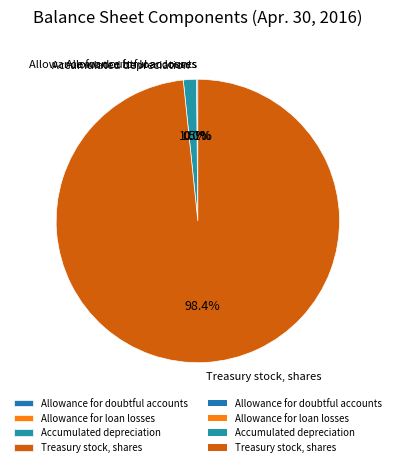

Does any single category account for the majority?

Yes